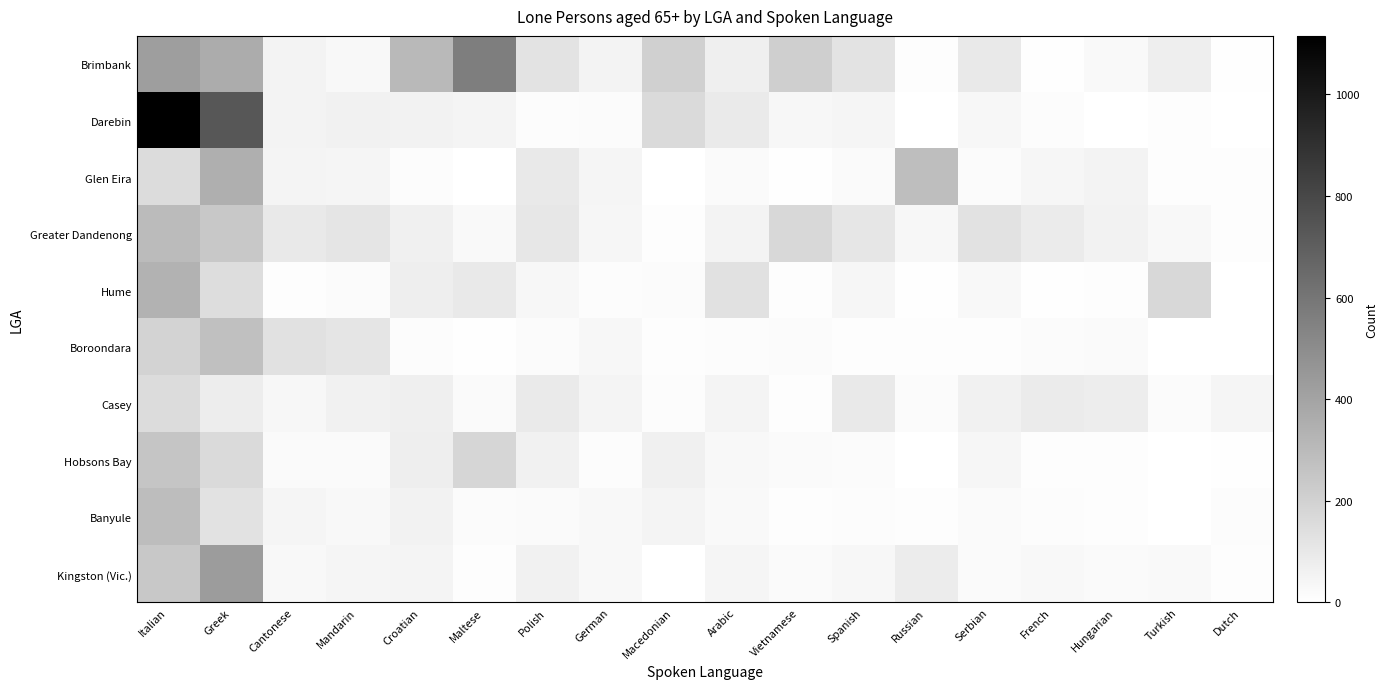

Which label corresponds to the largest value in the chart?

Italian